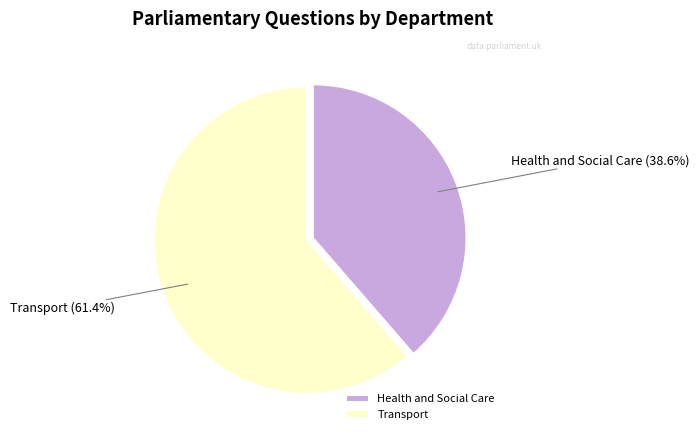

True or false: Health and Social Care accounts for 39% of the total.

True